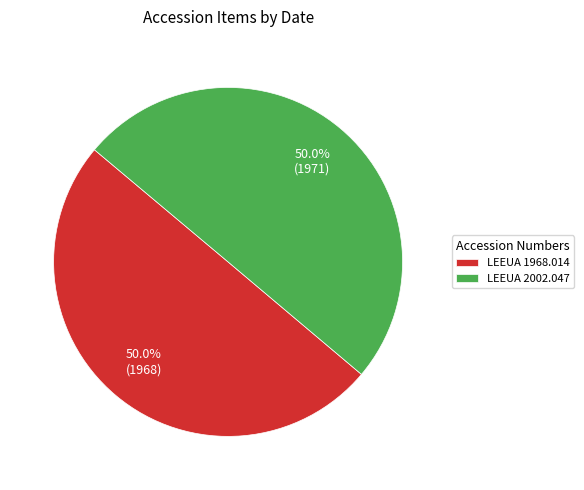

Approximately how many times larger is the value at LEEUA 1968.014 compared to LEEUA 2002.047?

1.0